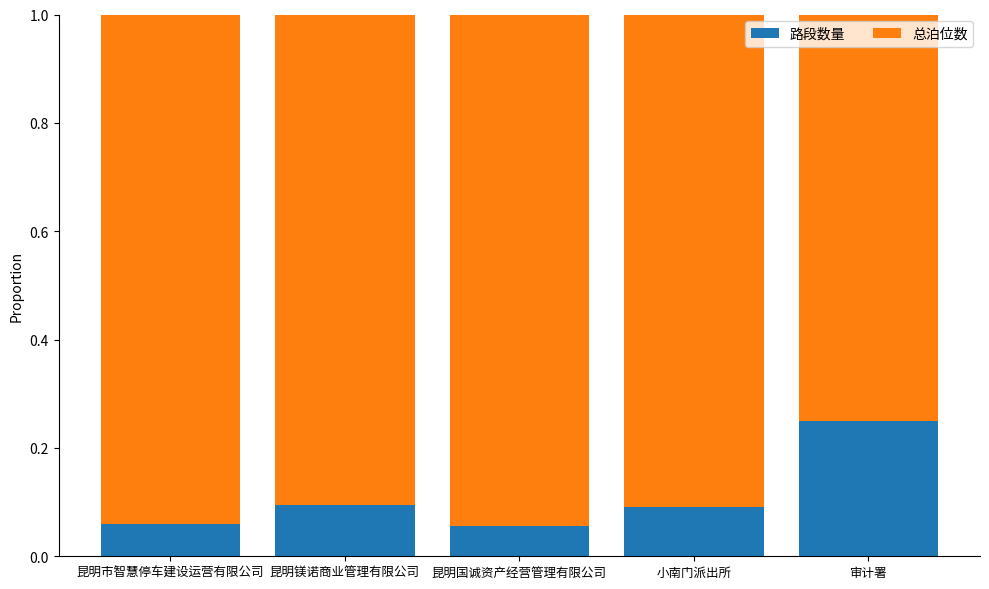

Which category has the highest value in the 路段数量 series?

审计署